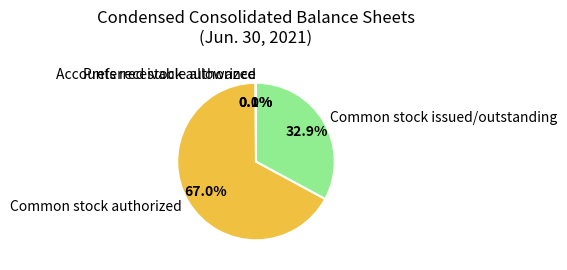

To the nearest percent, what is the difference between the largest and smallest slice percentages?

67%